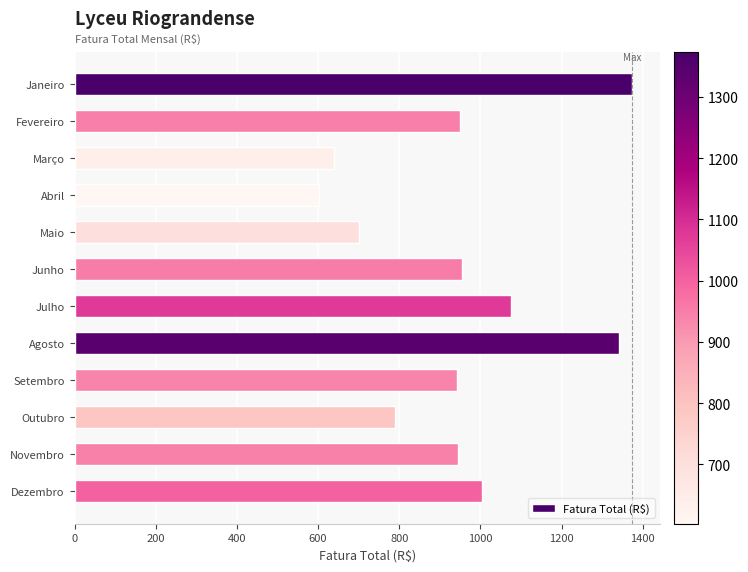

Between Fevereiro and Agosto, which is larger?

Agosto